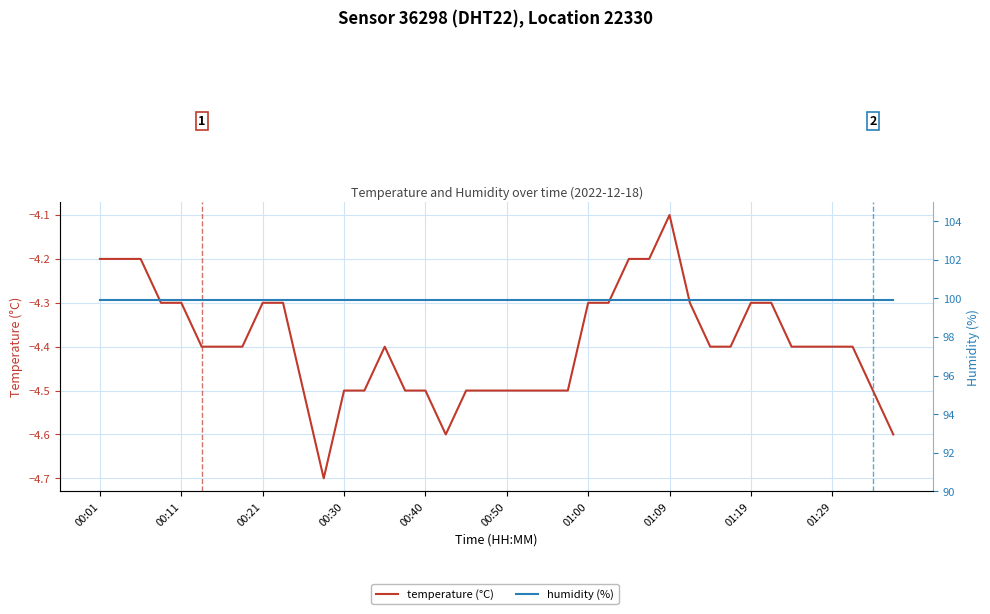

What is the lowest value of the humidity (%) series?

99.9